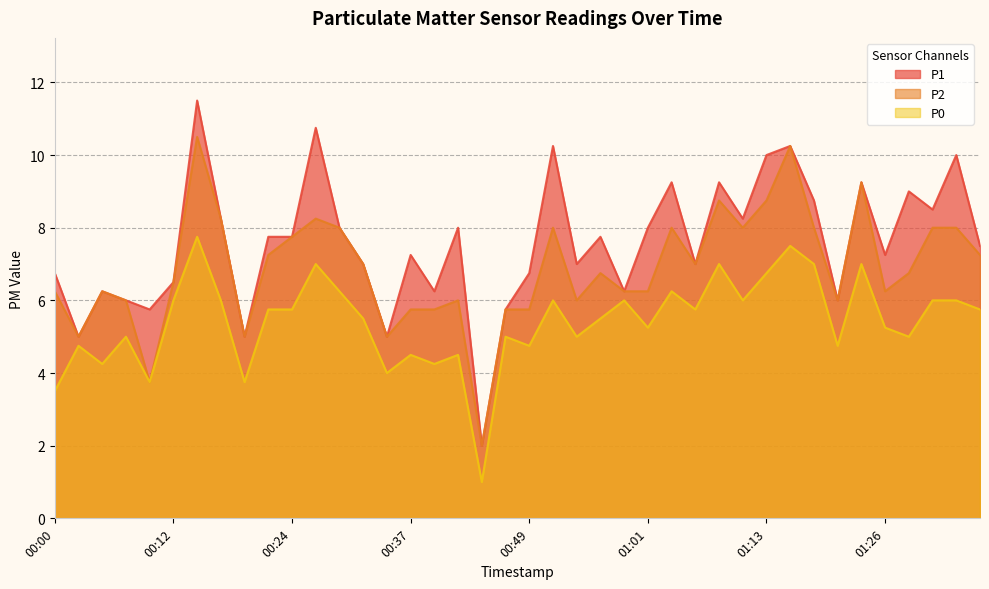

True or false: P0 and P2 intersect in this chart.

False